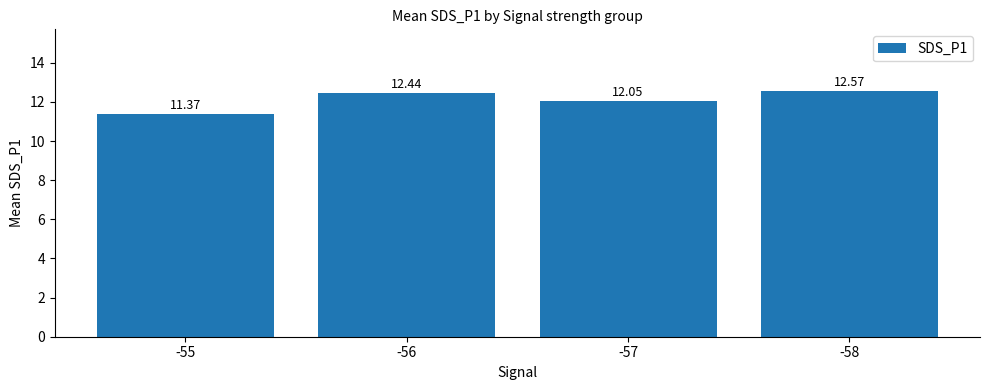

Read the value at -56.

12.4